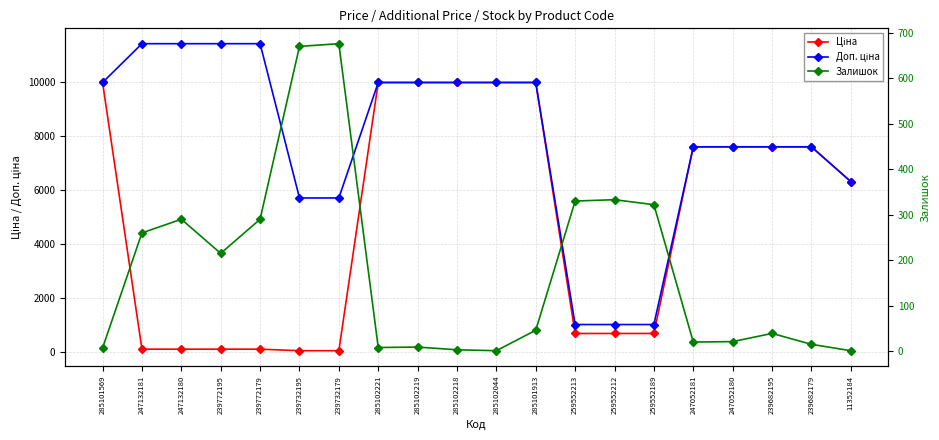

What is the label of the 3rd point from the right?

239682195